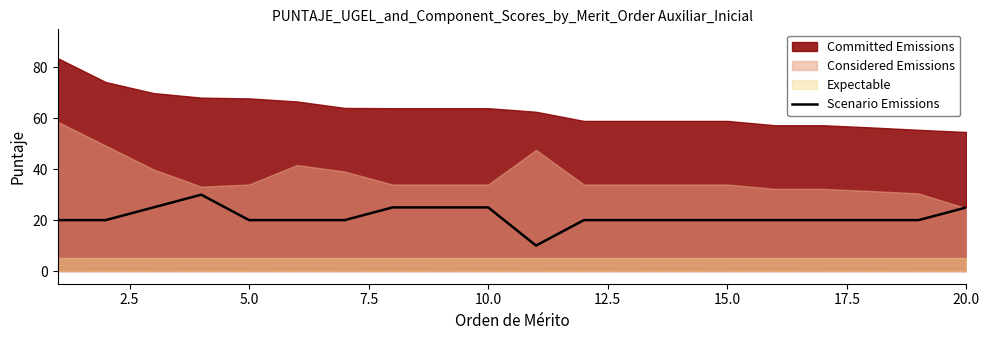

True or false: Scenario Emissions has a value of 20 at 5.0.

True